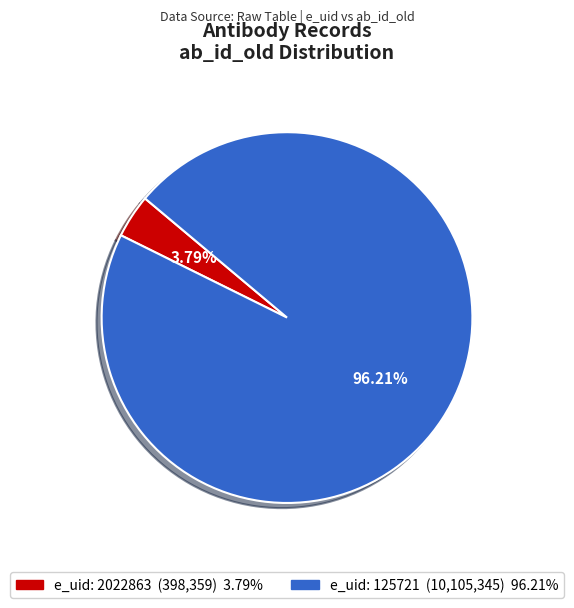

Is there a majority slice in this chart?

Yes